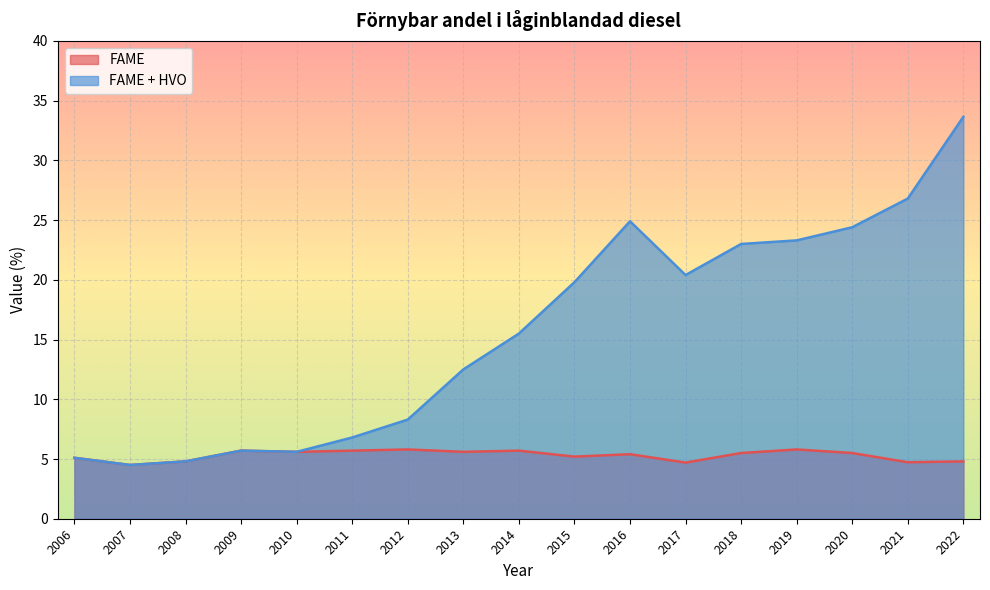

Reading right to left, what are all the values shown in this chart?

FAME: 2022=4.8	2021=4.7	2020=5.5	2019=5.8	2018=5.5	2017=4.7	2016=5.4	2015=5.2	2014=5.7	2013=5.6	2012=5.8	2011=5.7	2010=5.6	2009=5.7	2008=4.8	2007=4.5	2006=5.1
FAME + HVO: 2022=33.6	2021=26.8	2020=24.4	2019=23.3	2018=23.0	2017=20.4	2016=24.9	2015=19.8	2014=15.5	2013=12.5	2012=8.3	2011=6.8	2010=5.6	2009=5.7	2008=4.8	2007=4.5	2006=5.1